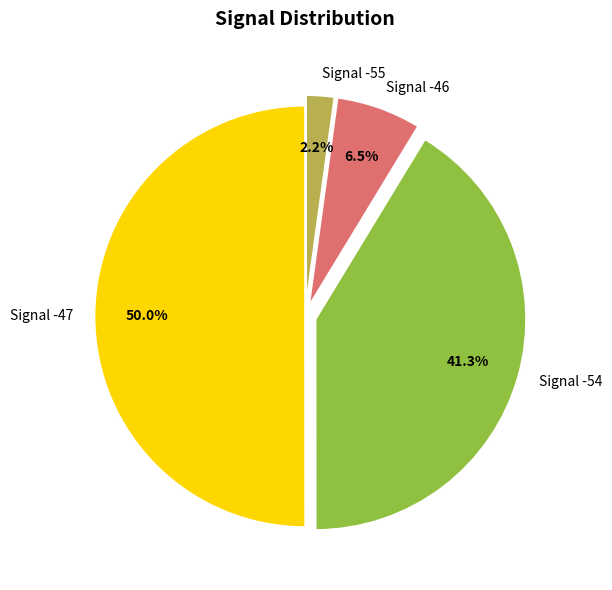

Which has a higher value, Signal -54 or Signal -46?

Signal -54